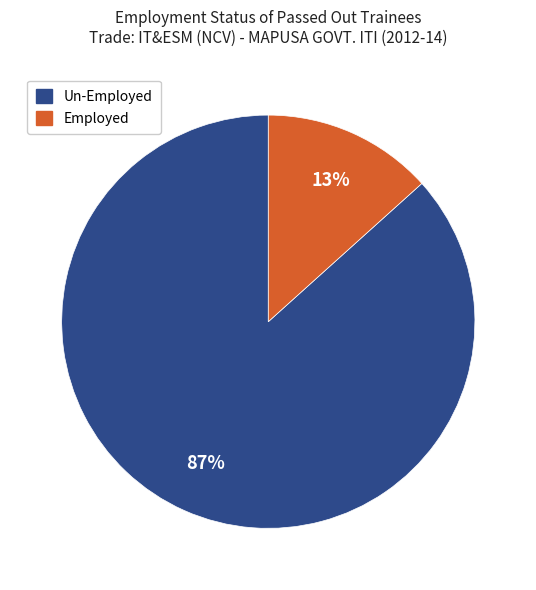

Which slice is the smallest?

Employed